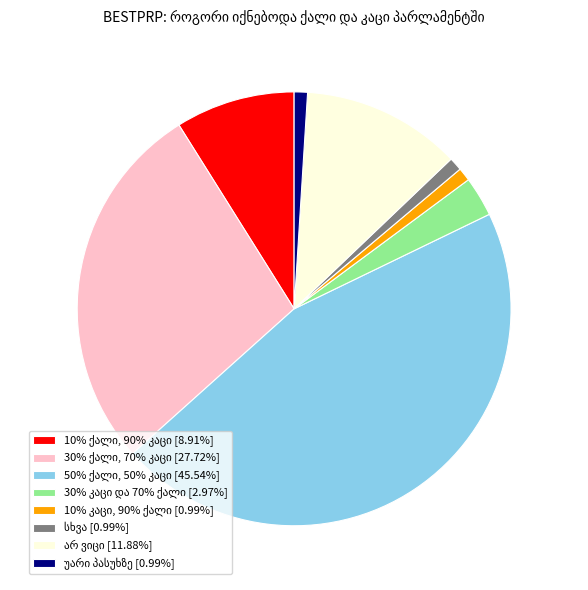

Is there a majority slice in this chart?

No